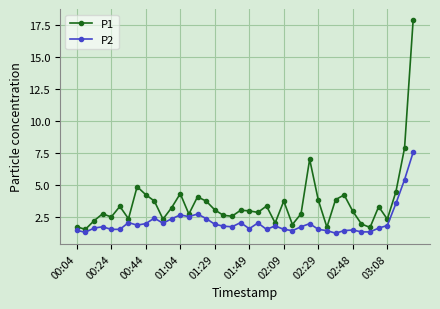

Rank the series by their average value, from highest to lowest.

P1, P2